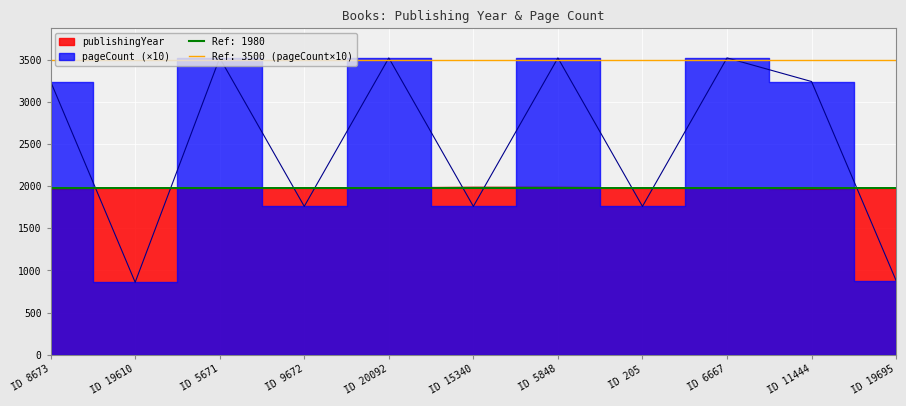

Which label corresponds to the largest value in the chart?

ID 5671